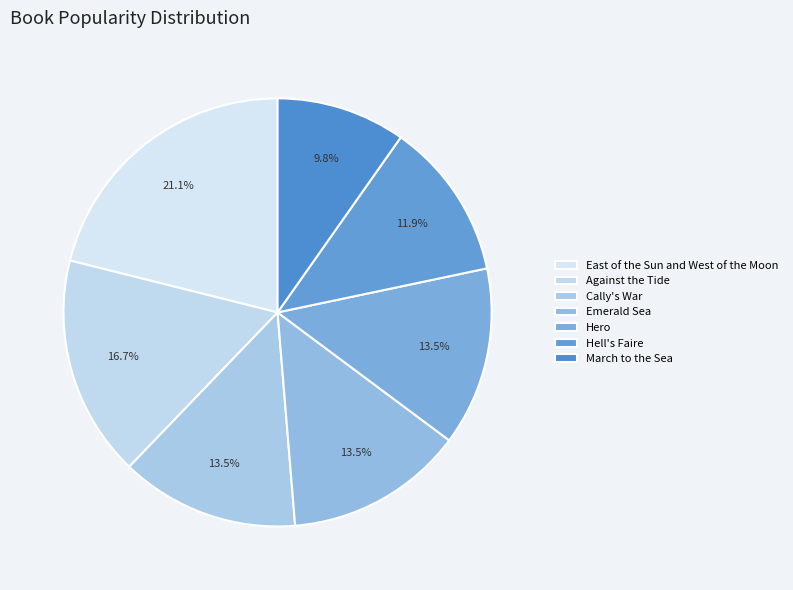

Count the number of slices in the pie.

7